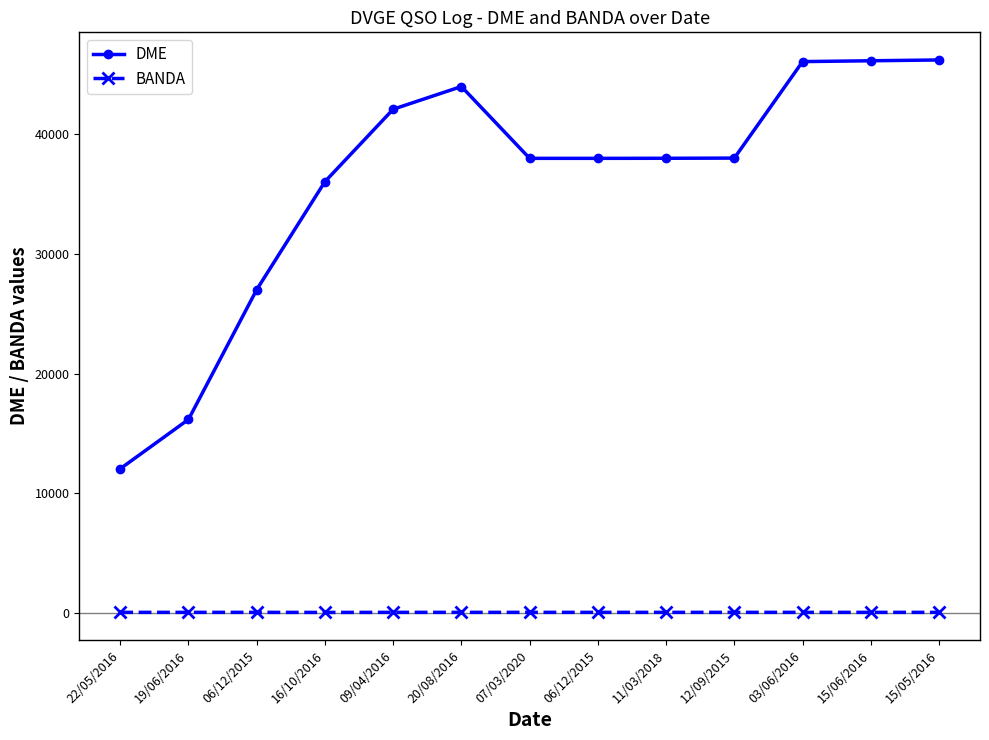

Where is the first local minimum for BANDA?

16/10/2016